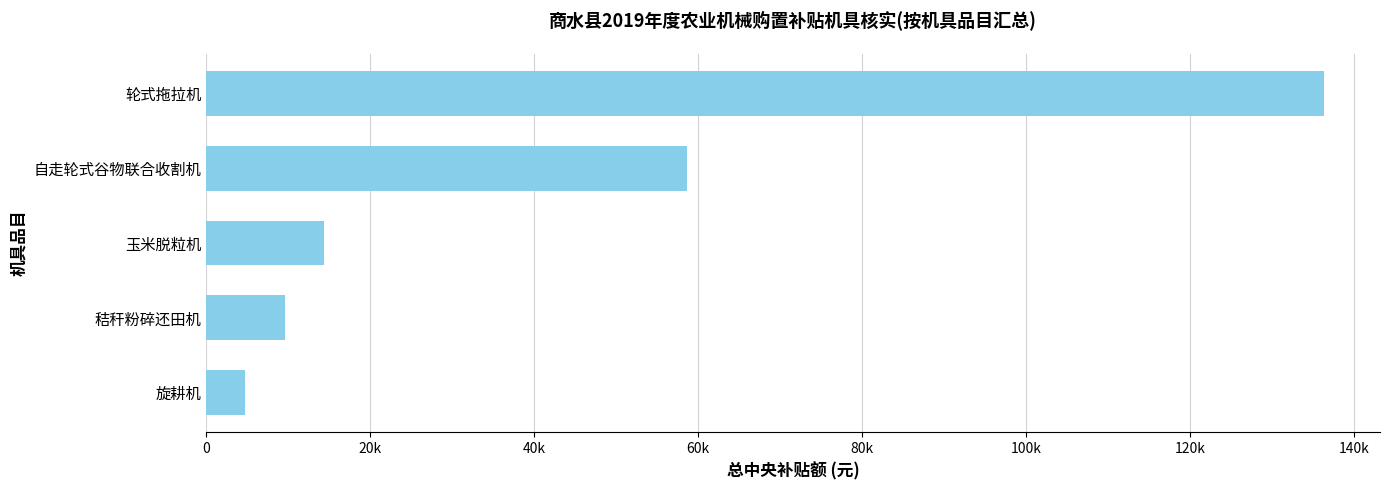

List the labels in order of value, largest first.

轮式拖拉机, 自走轮式谷物联合收割机, 玉米脱粒机, 秸秆粉碎还田机, 旋耕机